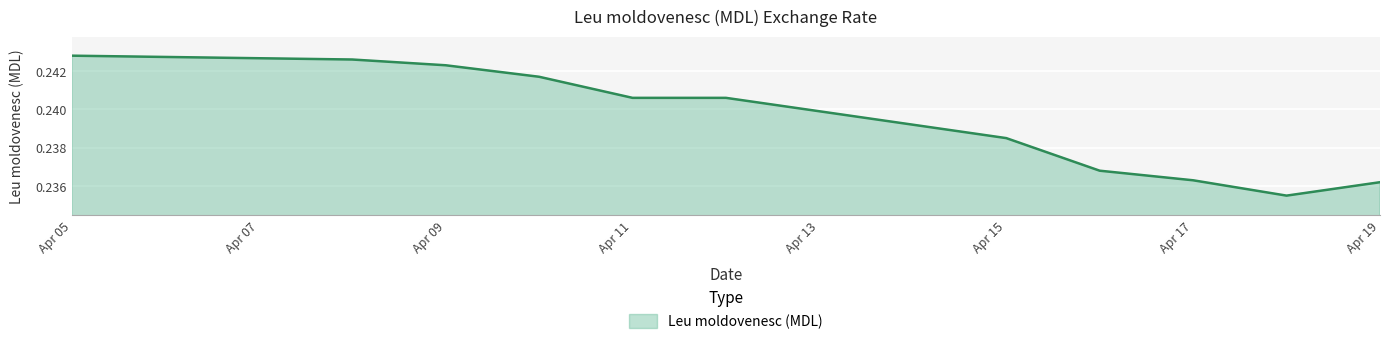

How many lines are shown in the chart?

1